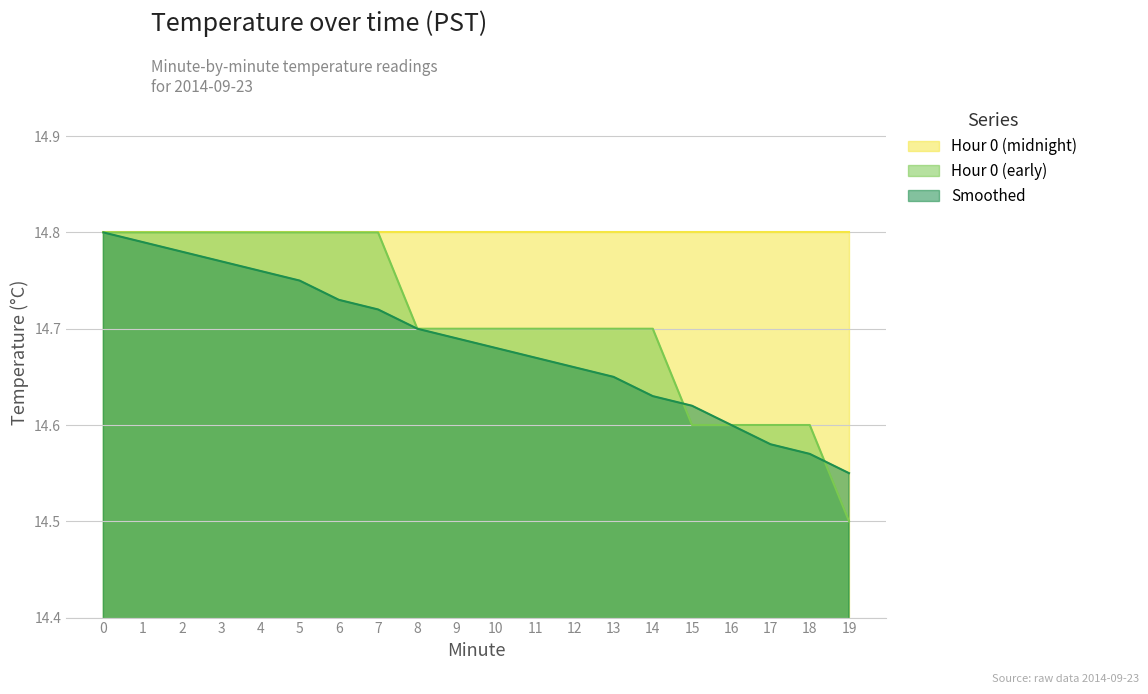

How many intersections are there between Smoothed and Hour 0 (early)?

2